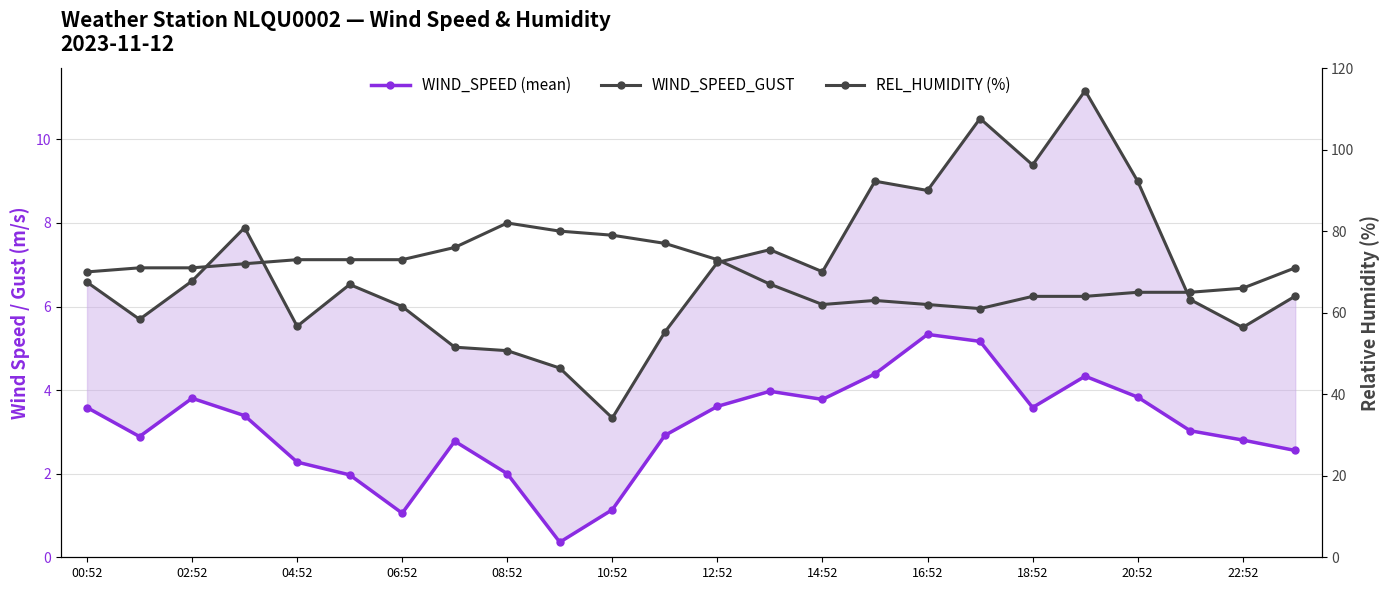

What is the difference between the maximum and minimum values in the REL_HUMIDITY (%) series?

21.0